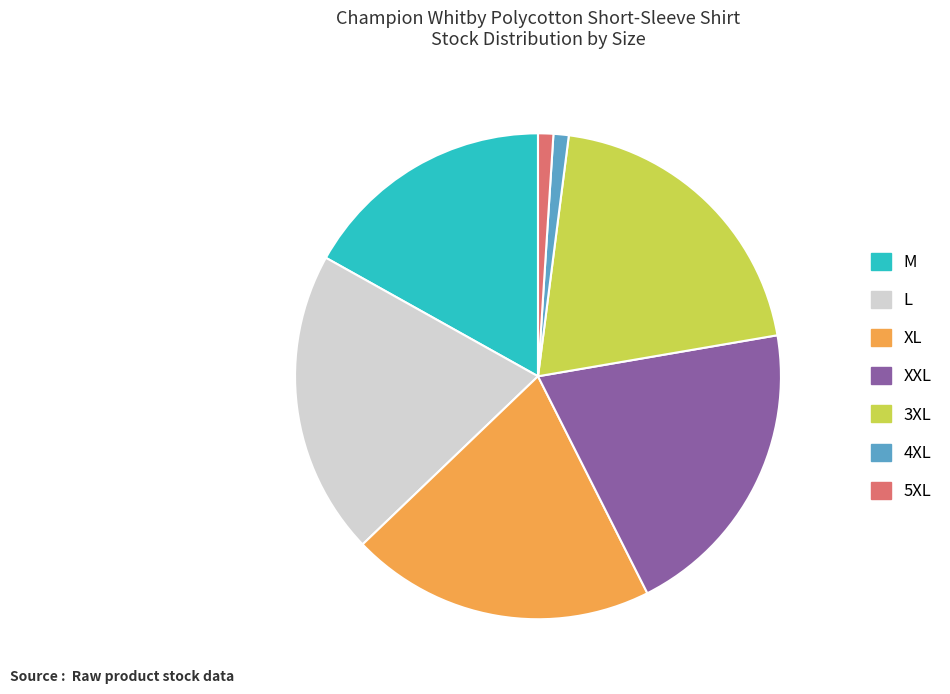

Is there any slice that represents more than half of the pie?

No